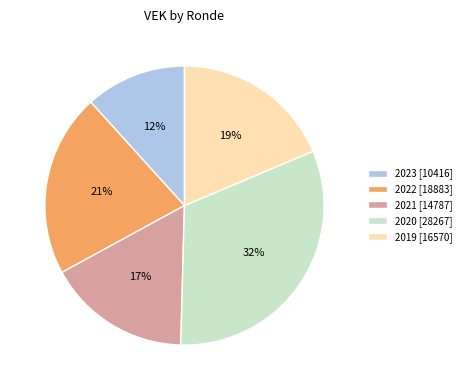

What percentage is the 2022 [18883] slice, to the nearest percent?

21%